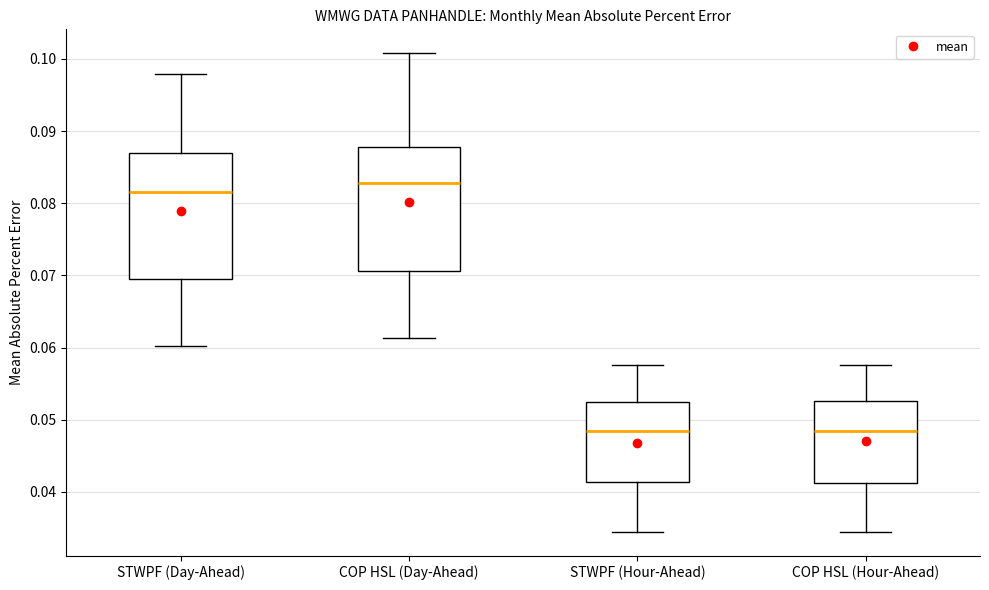

Where does the median line of the box for COP HSL (Hour-Ahead) sit on the y-axis? The values are not printed on the chart, so give them approximately, as read against the axis.

0.048